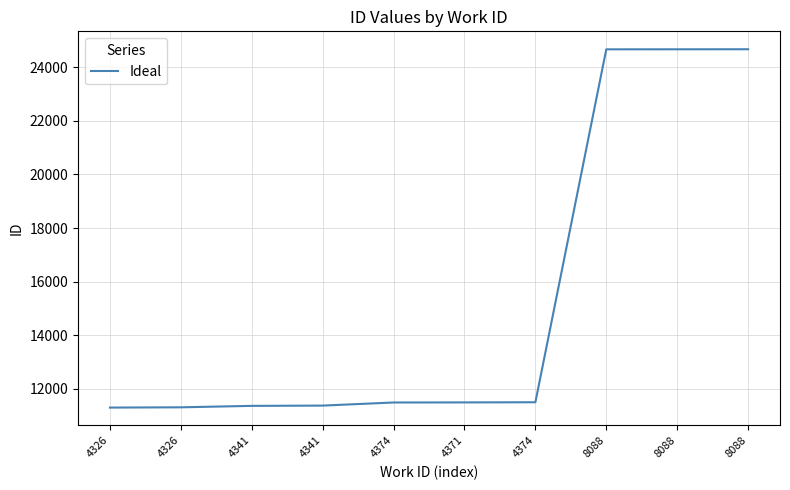

What is the label of the 4th point from the right?

4374